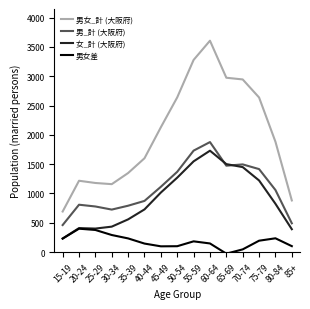

True or false: 男女_計 (大阪府) and 男女差 cross at least once.

False